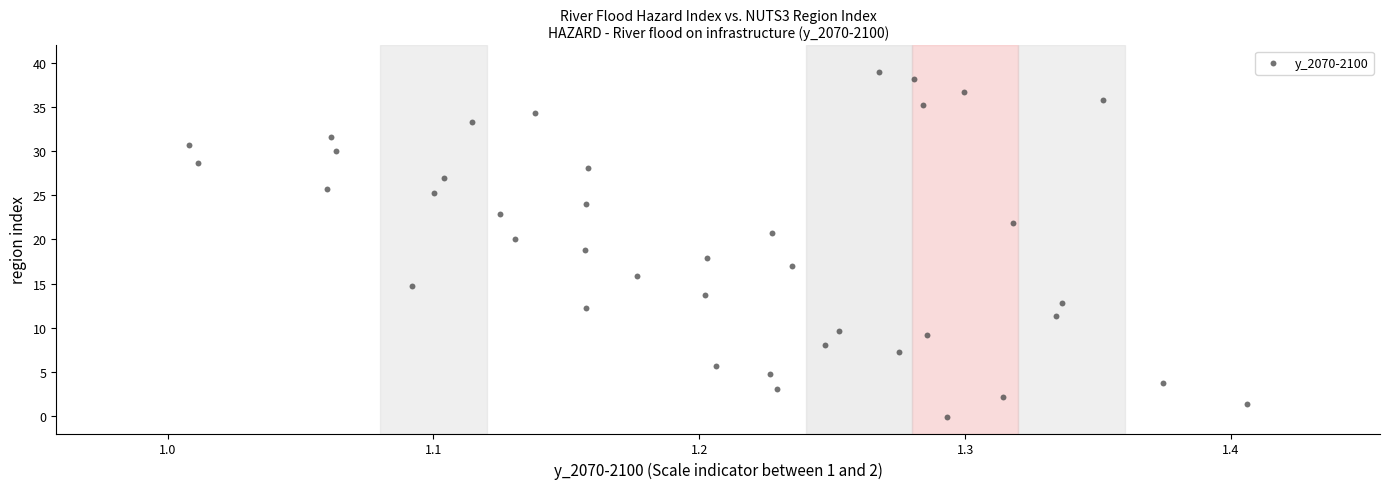

What is the range of Y values (max minus min)?

39.1